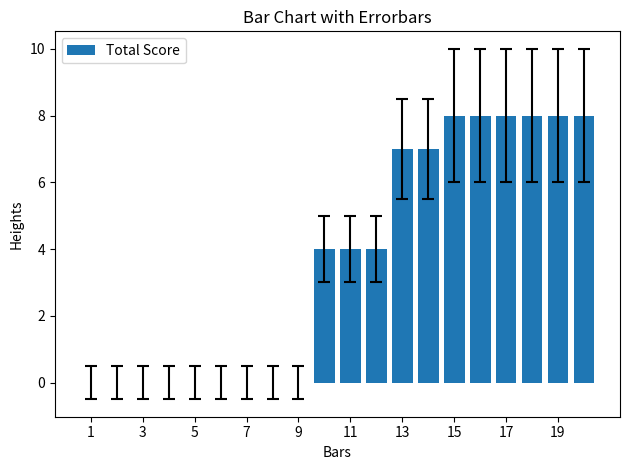

What is the sum of all values?

74